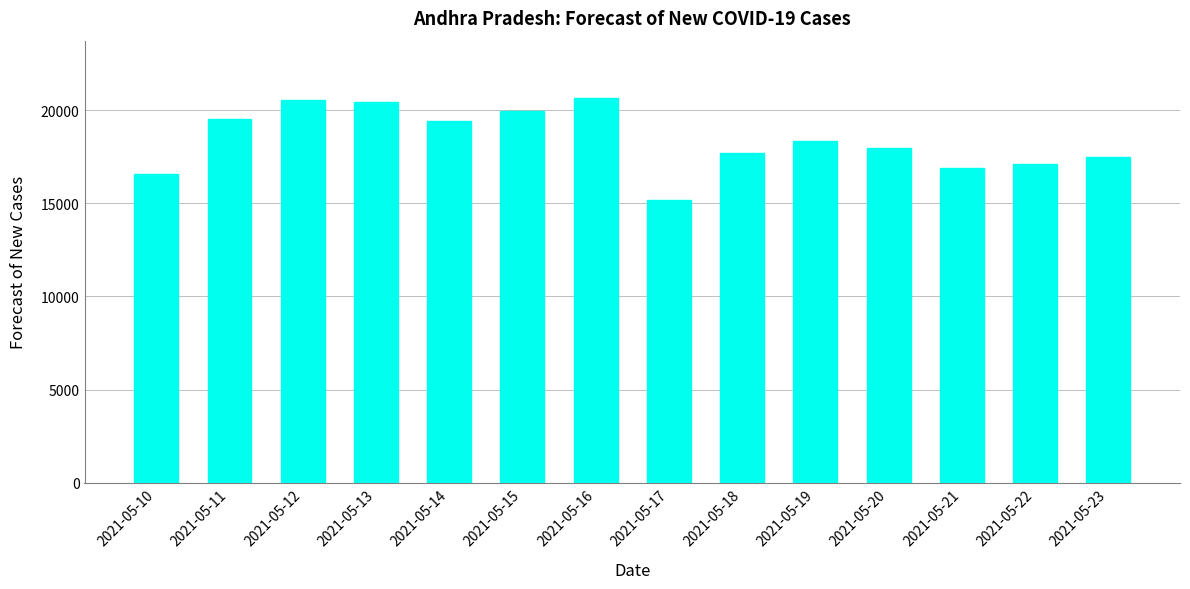

What is the difference between the maximum and minimum values?

5437